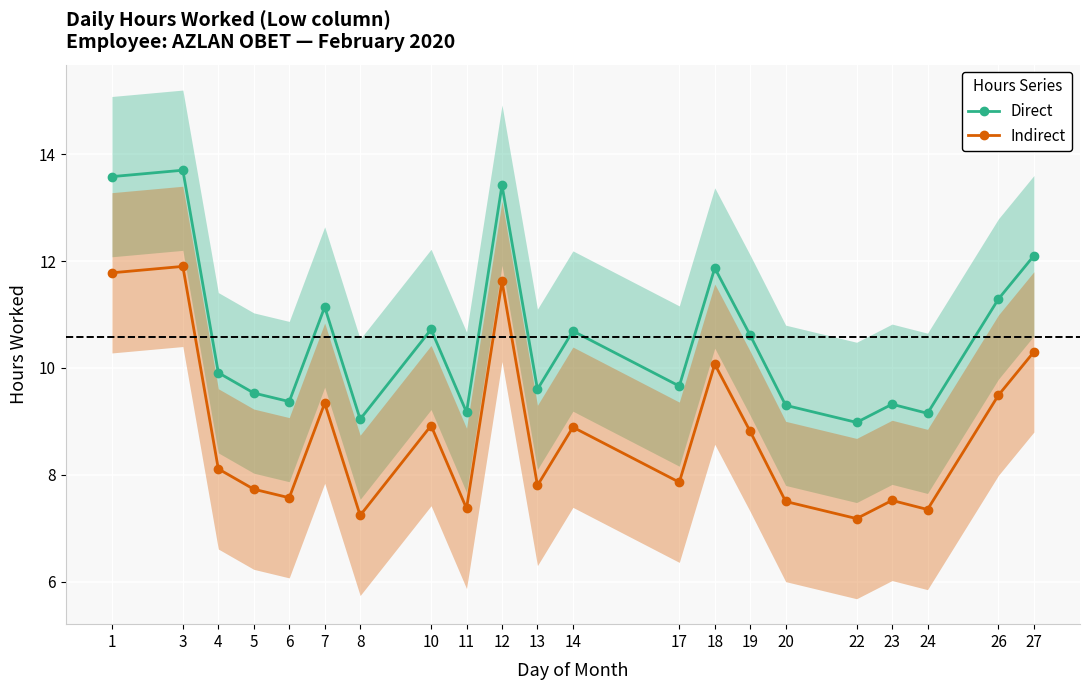

What is the value of the Indirect point at the 7th from the left?

7.2